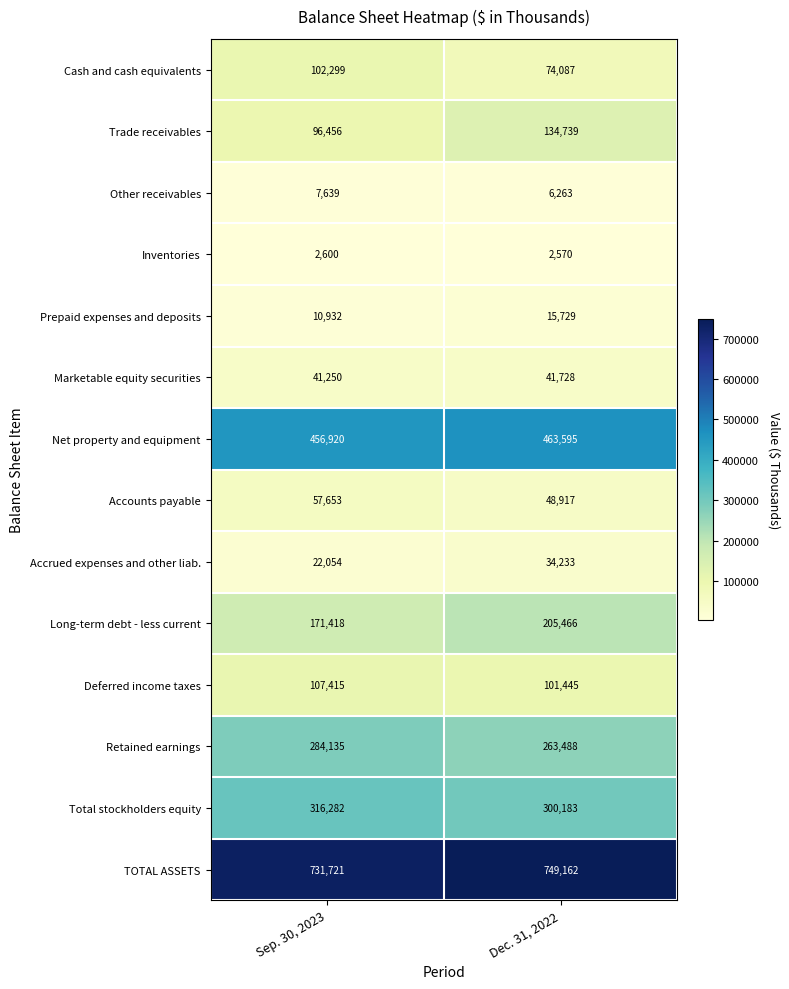

At which category is the sum across all series the highest?

Dec. 31, 2022